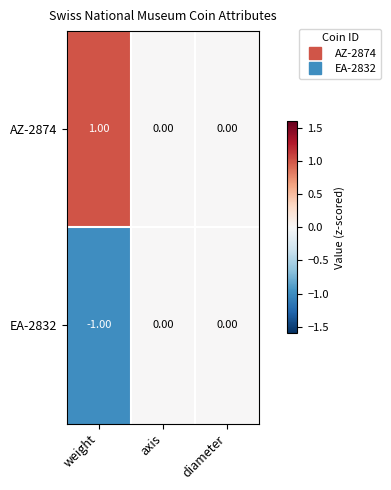

Which series has the largest total across all categories?

AZ-2874